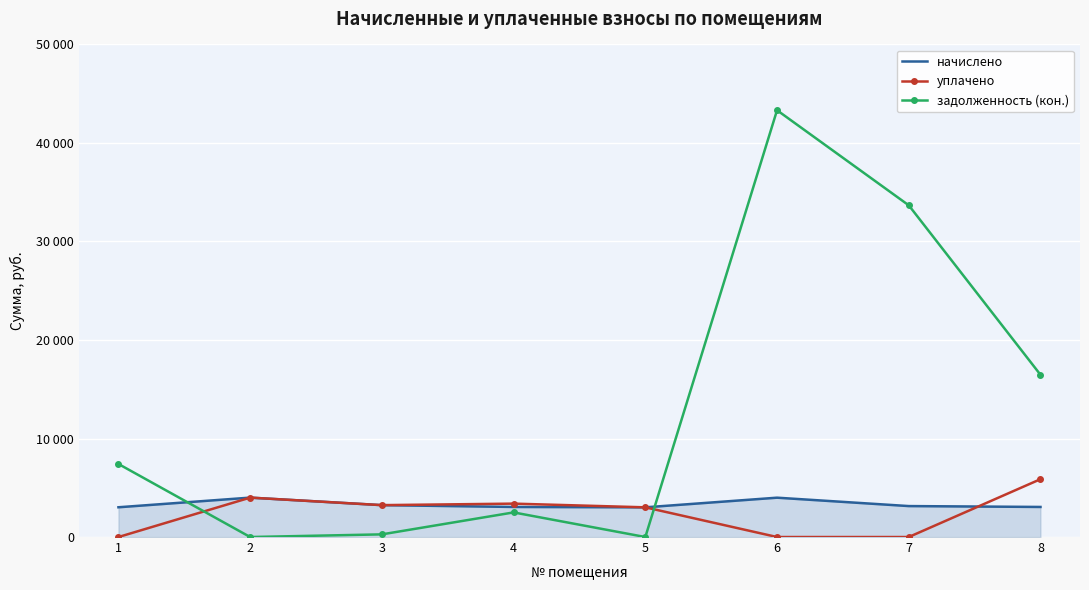

The задолженность (кон.) series shows 12632.1 at 7. True or false?

False